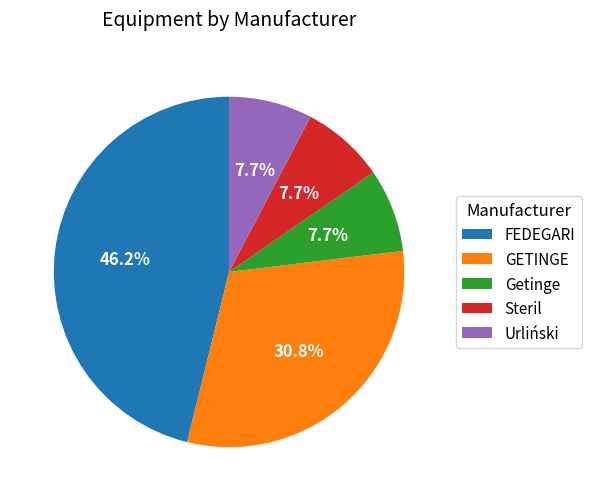

True or false: GETINGE accounts for 31% of the total.

True